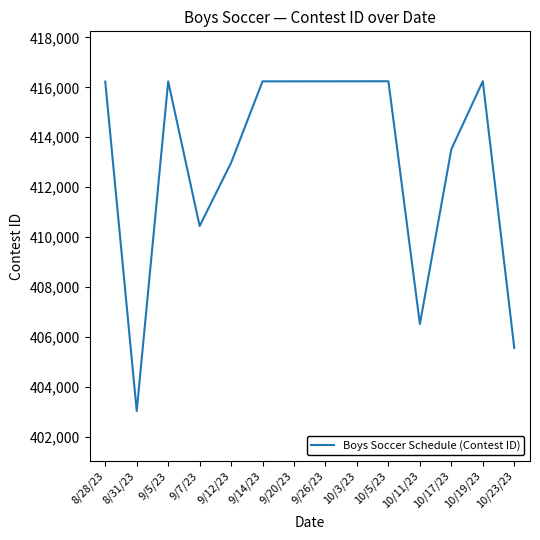

What is the sum of the values at 8/28/23 and 10/11/23?

822749